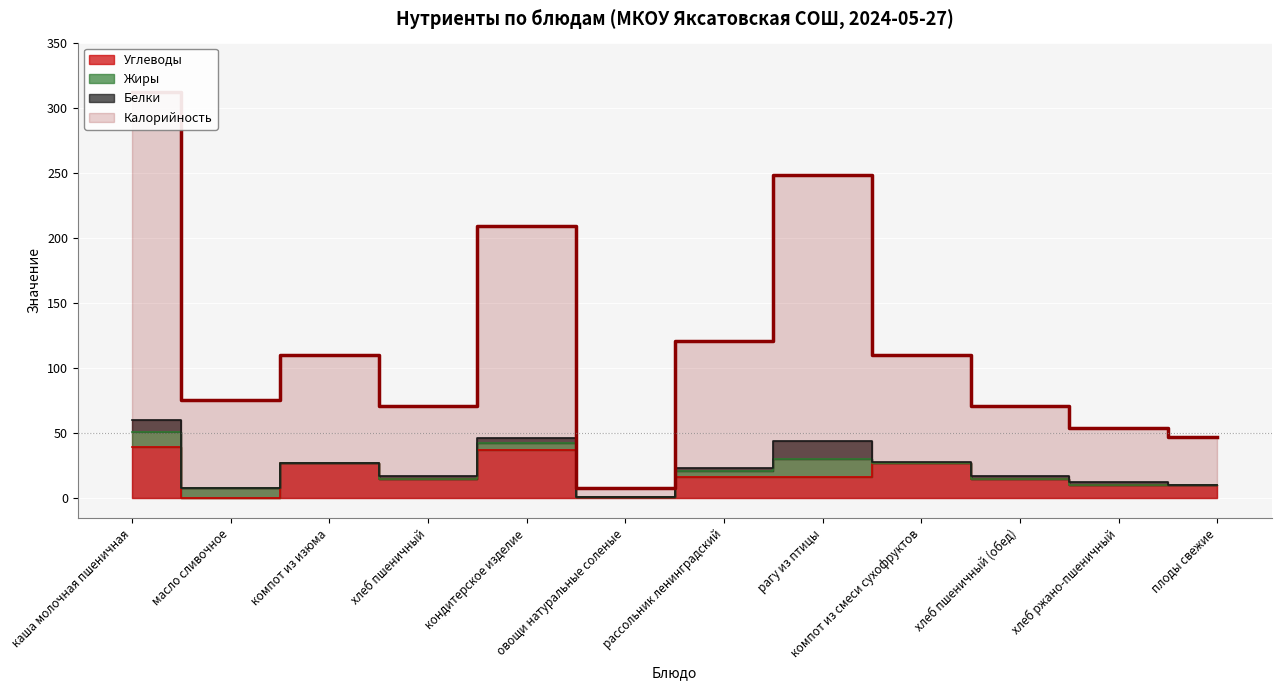

True or false: Калорийность and Углеводы cross at least once.

False